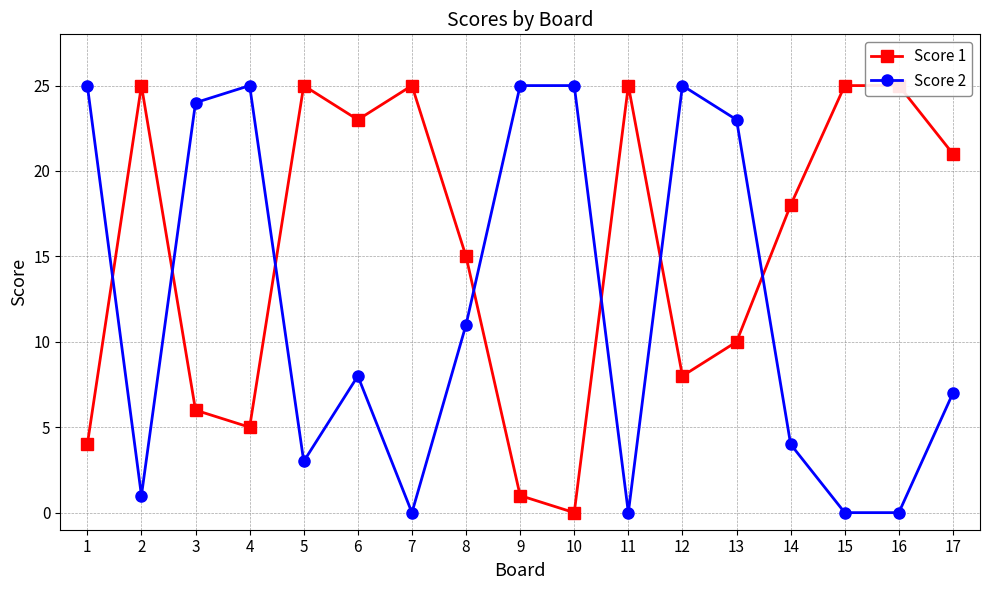

What is the difference between the maximum and minimum values in the Score 2 series?

25